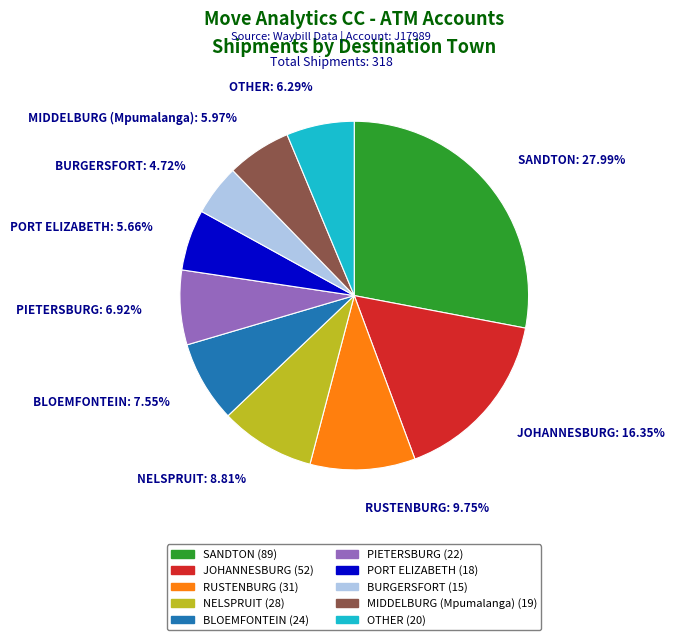

How many segments does this pie chart have?

10